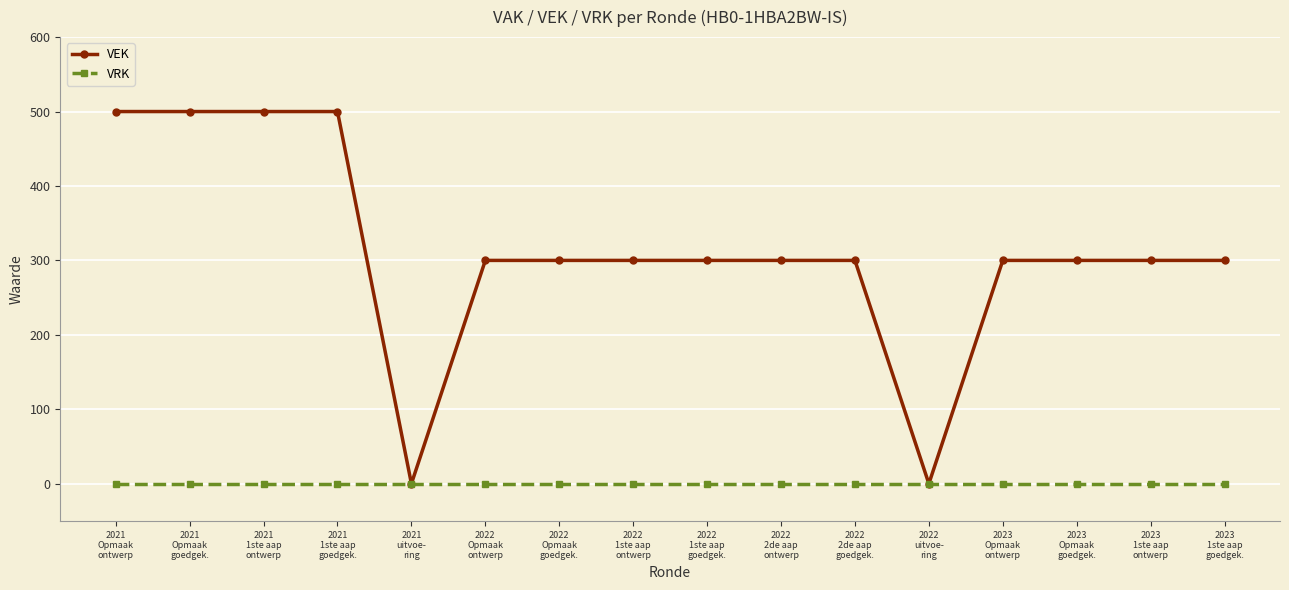

What is the total value across all series at 2023
1ste aap
goedgek.?

300